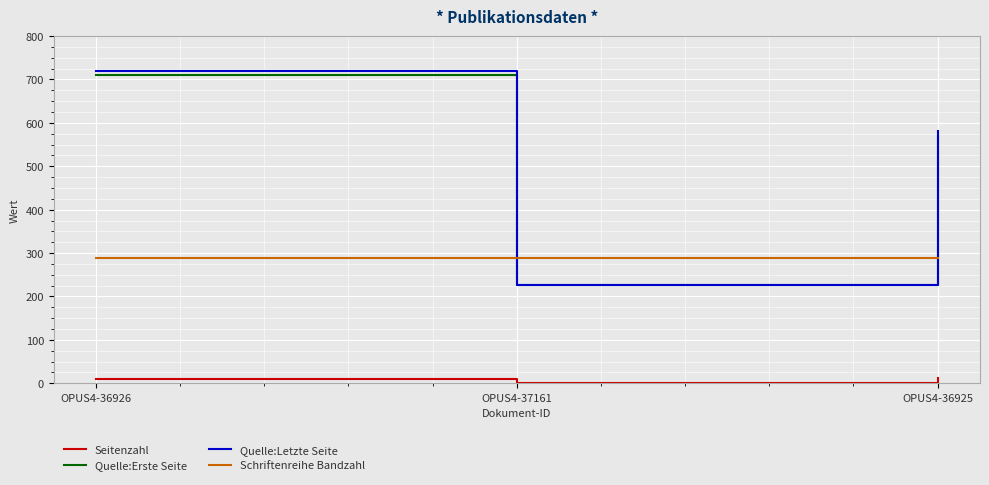

At which label is Quelle:Erste Seite closest to 469?

OPUS4-36925